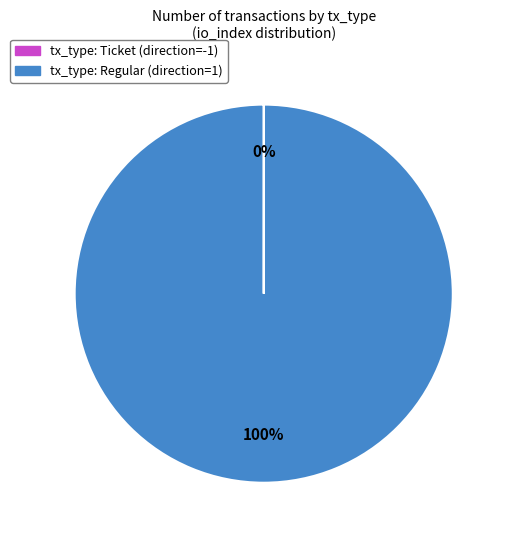

To the nearest percent, what is the average slice percentage?

50%